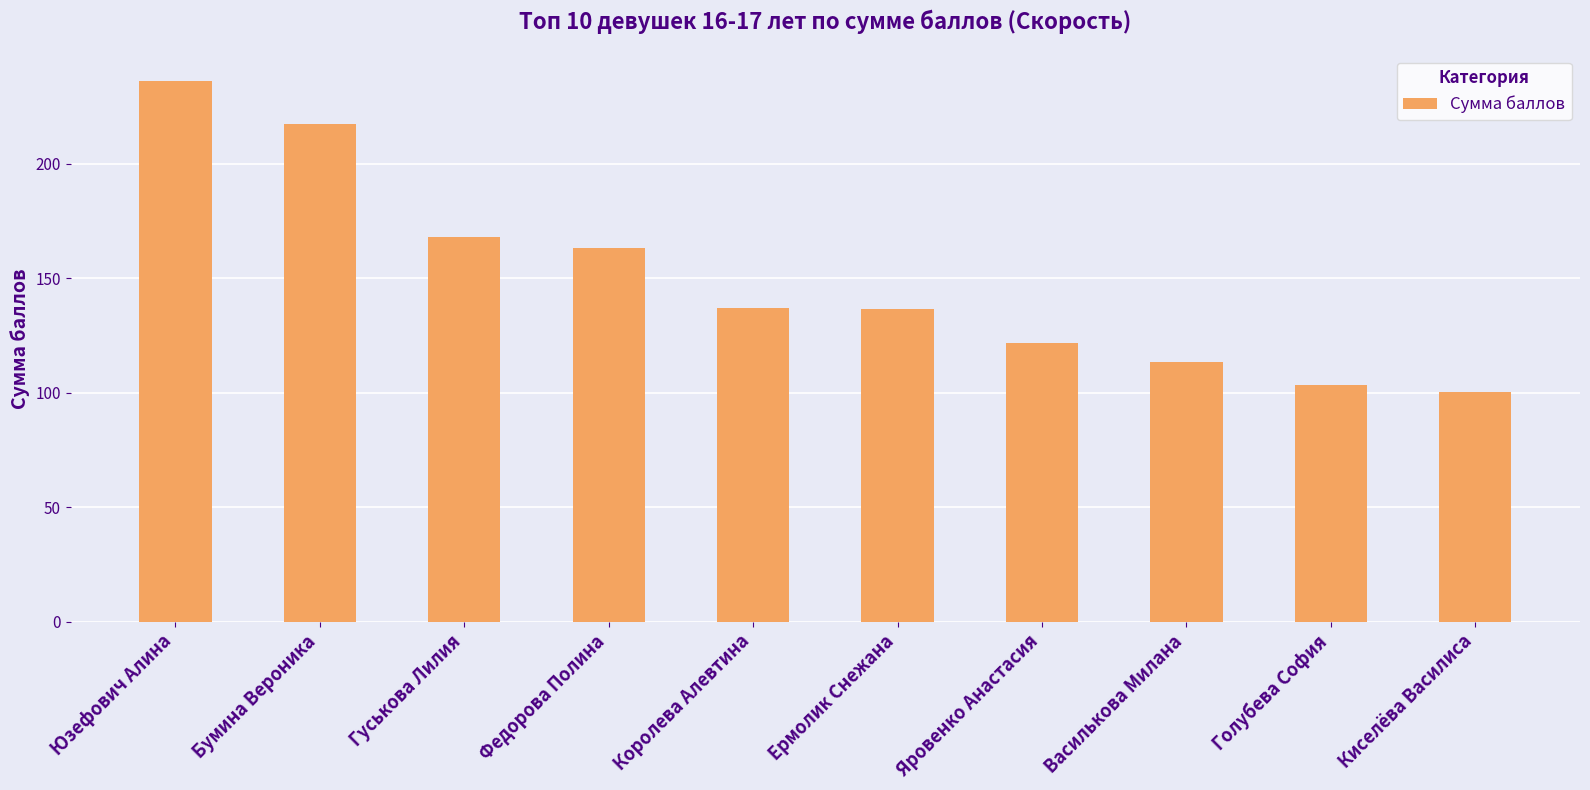

What is the label of the 4th bar from the right?

Яровенко Анастасия